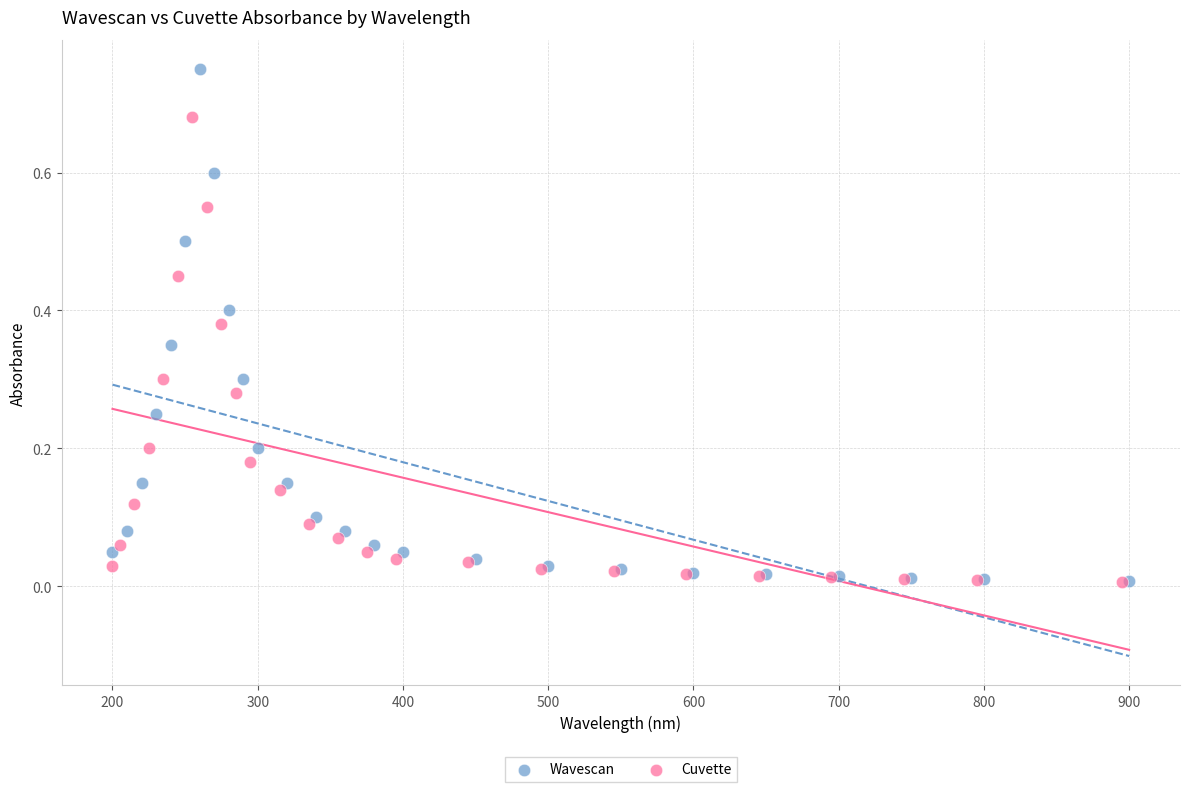

Which series contains the highest Y value?

Wavescan